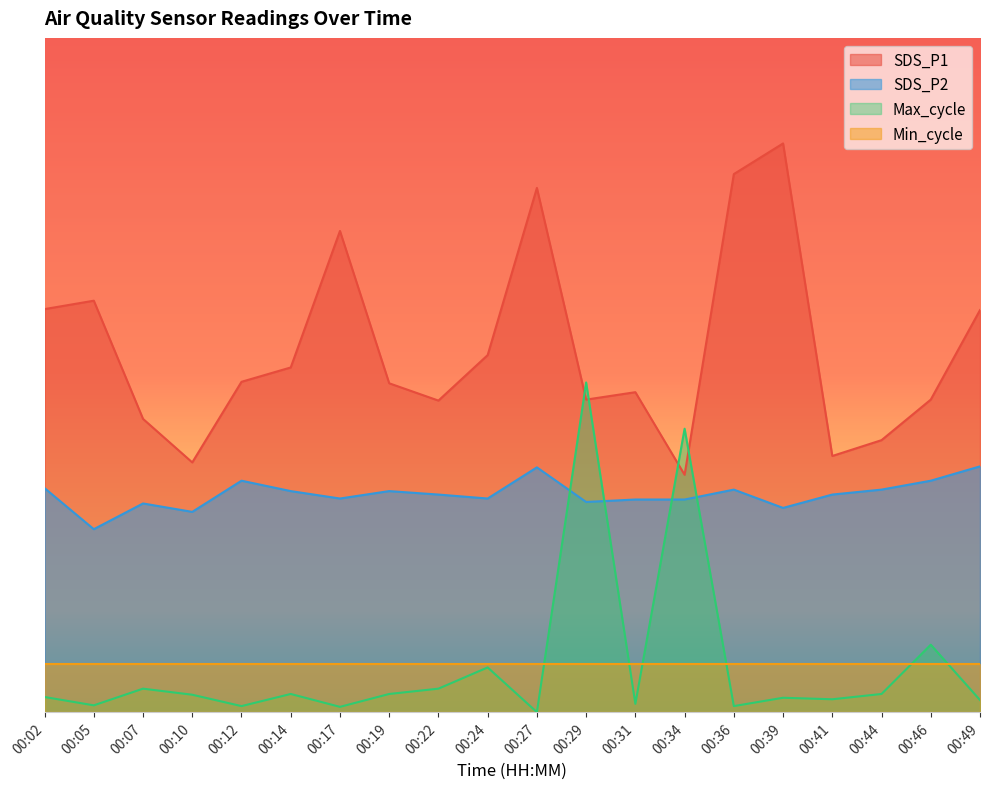

What is the difference between the highest and lowest values at 00:39?

16813.2